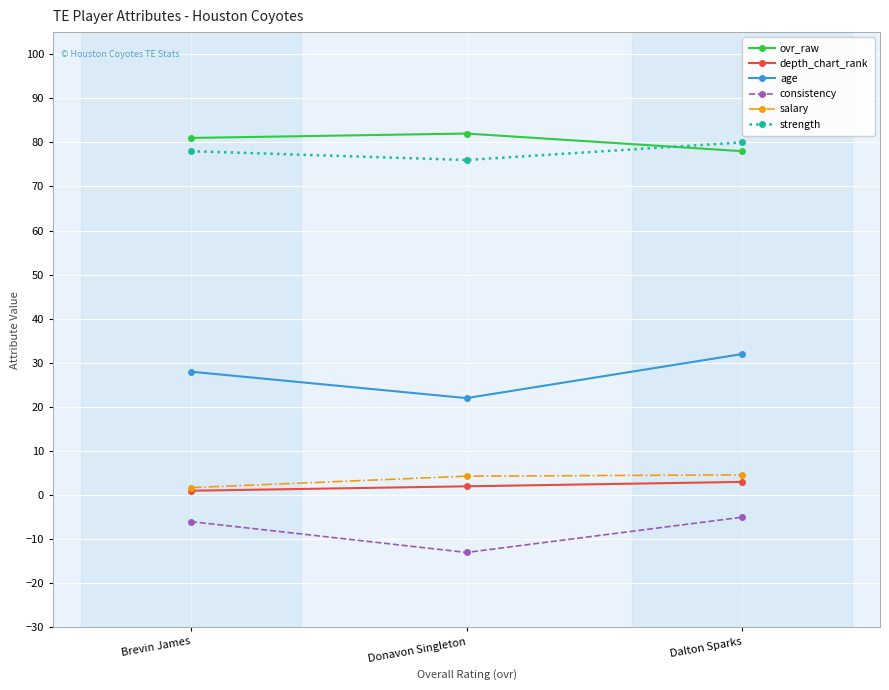

What is the difference between the highest and lowest values at Dalton Sparks?

85.0